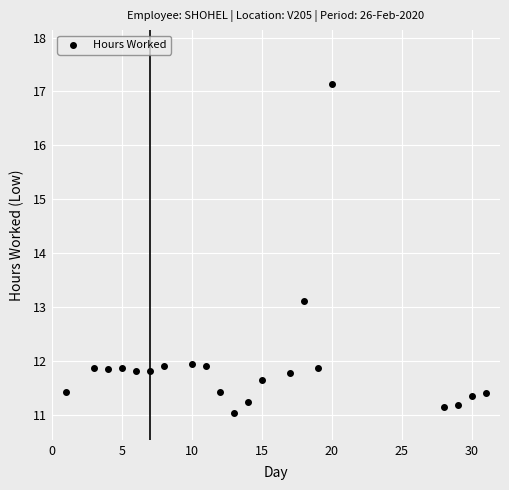

What Y value in the scatter plot is closest to 14?

13.1